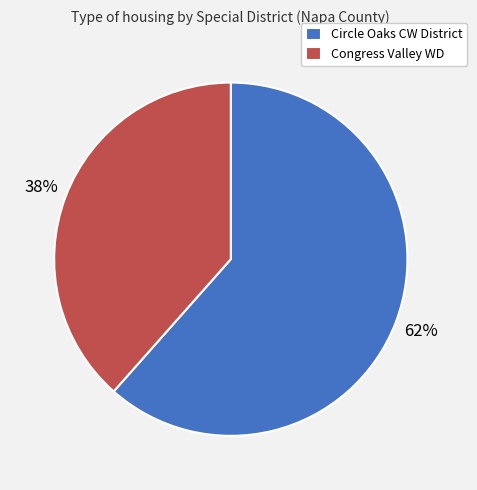

To the nearest percent, what is the combined percentage of Congress Valley WD and Circle Oaks CW District?

100%